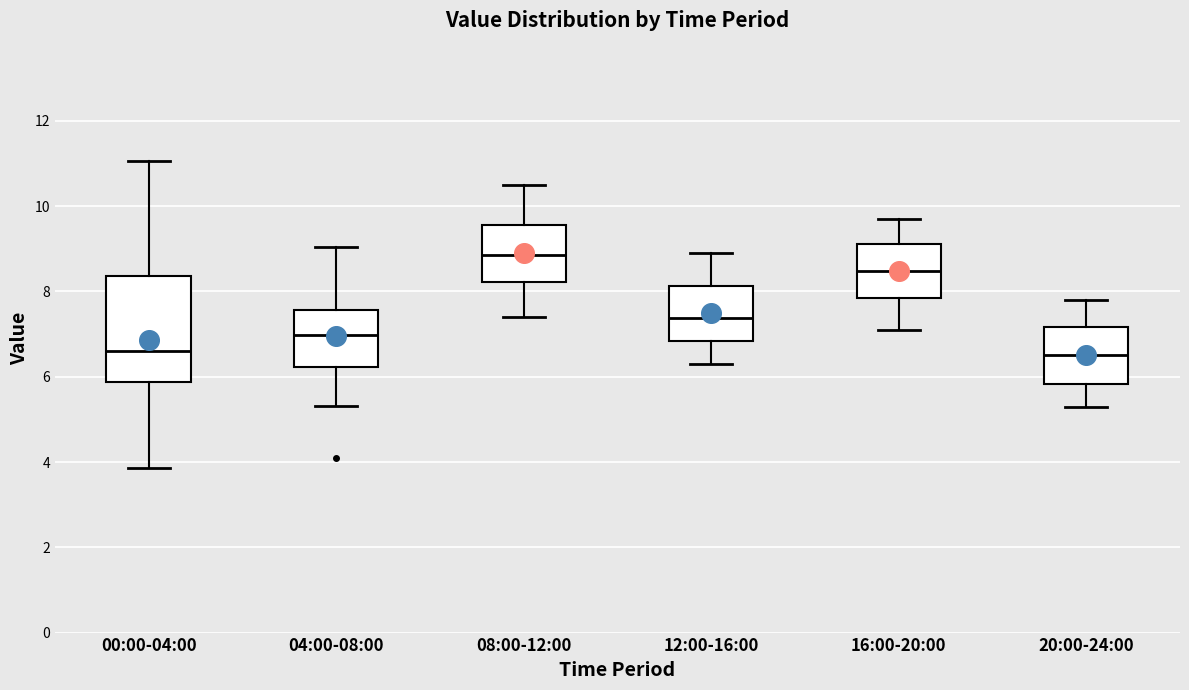

Where does the upper whisker of the box for 12:00-16:00 end on the y-axis? The values are not printed on the chart, so give them approximately, as read against the axis.

9.0